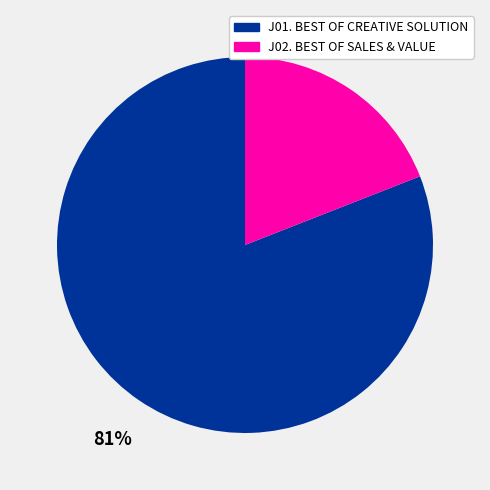

Count the number of slices in the pie.

2